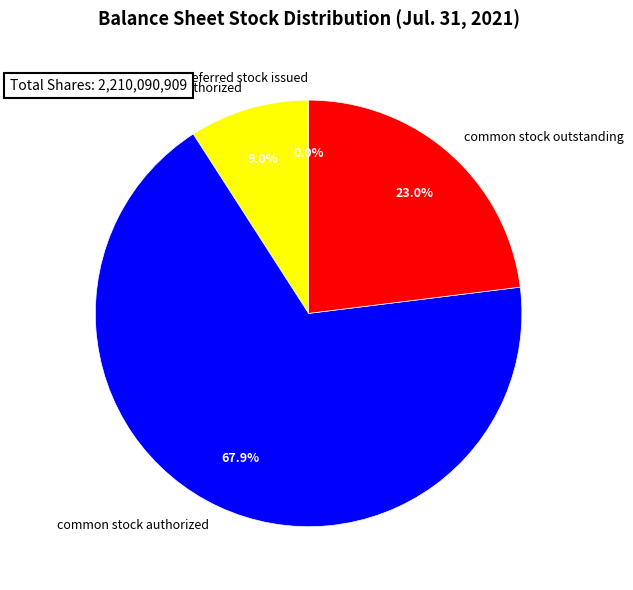

Which category has the biggest portion of the pie?

common stock authorized